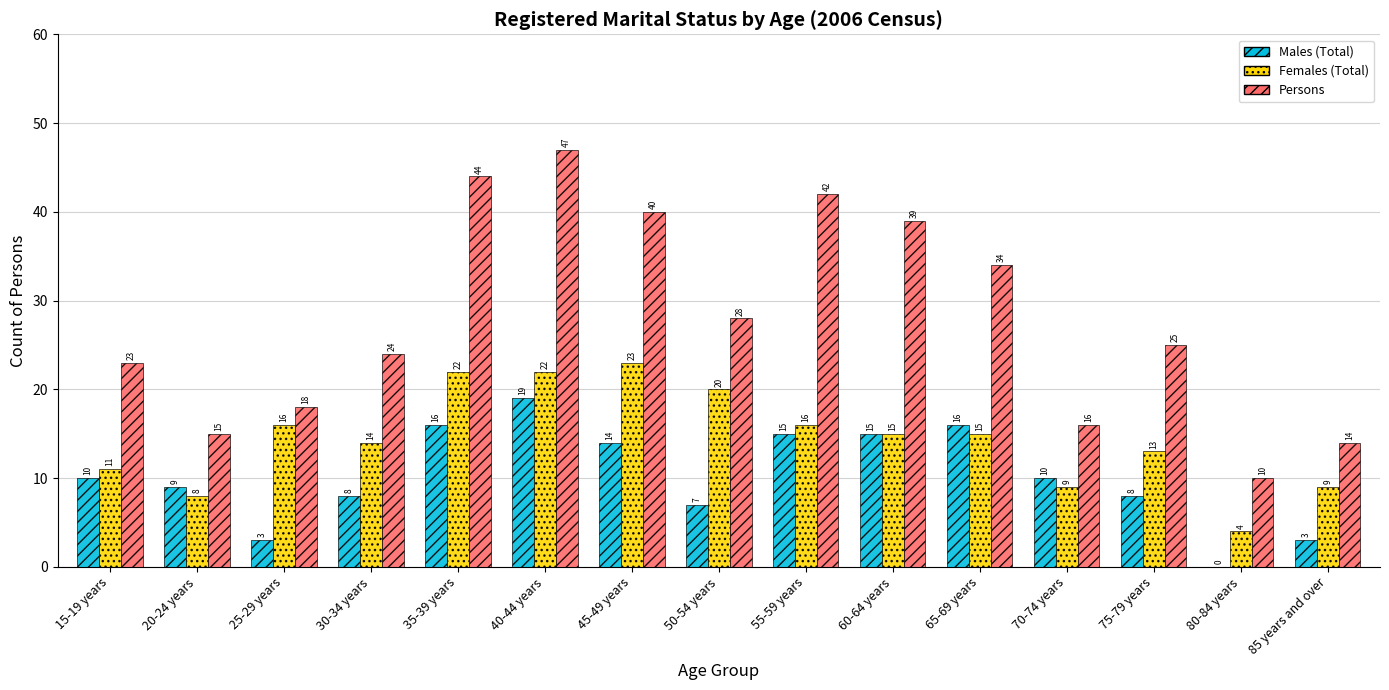

Which series has the widest spread of values?

Persons